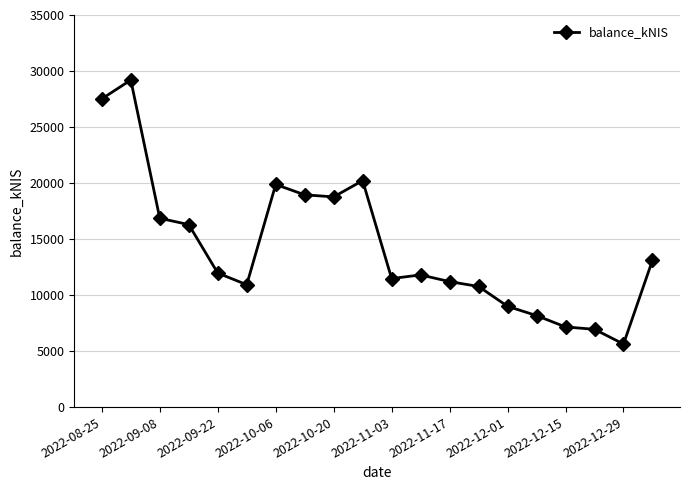

What is the maximum value shown in the chart?

29195.5